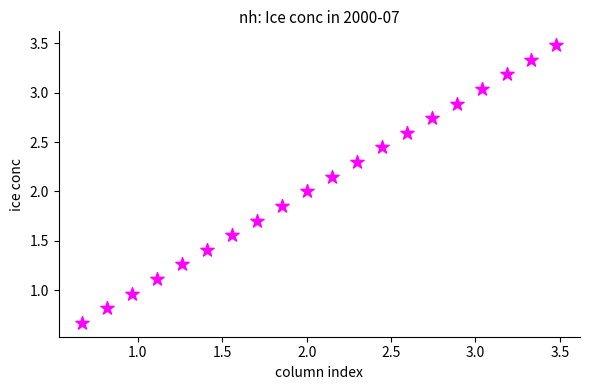

What is the range of Y values (max minus min)?

2.8